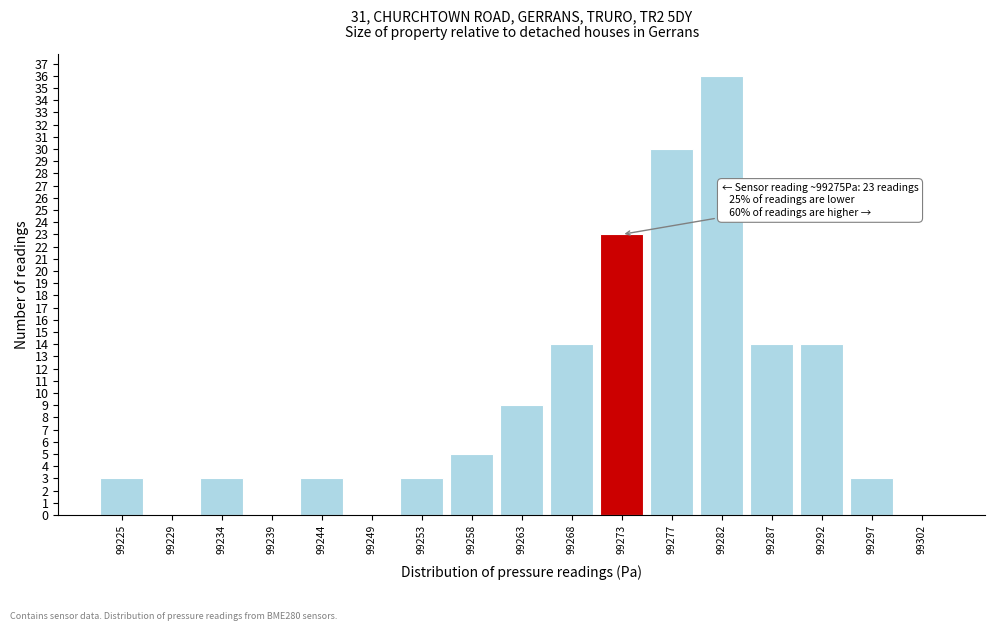

Reading right to left, extract all data points from this chart.

99302=0	99297=3	99292=14	99287=14	99282=36	99277=30	99273=23	99268=14	99263=9	99258=5	99253=3	99249=0	99244=3	99239=0	99234=3	99229=0	99225=3